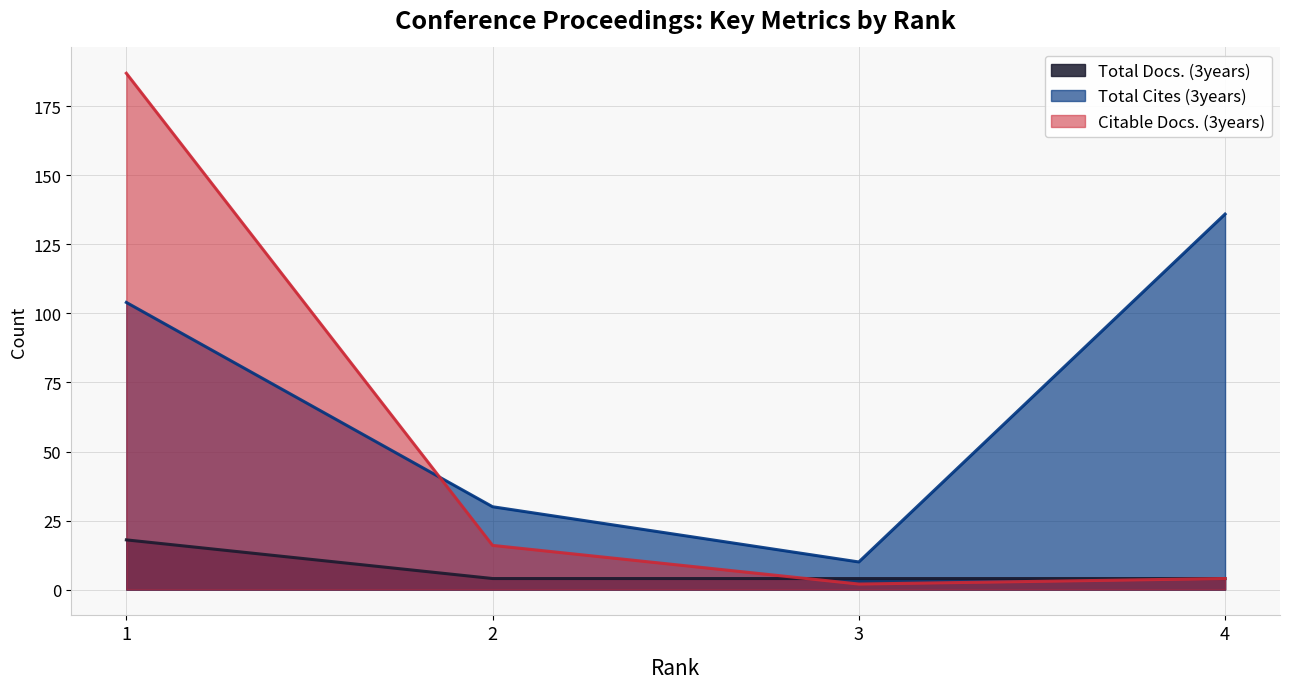

The Total Cites (3years) series shows 30 at 2. True or false?

True